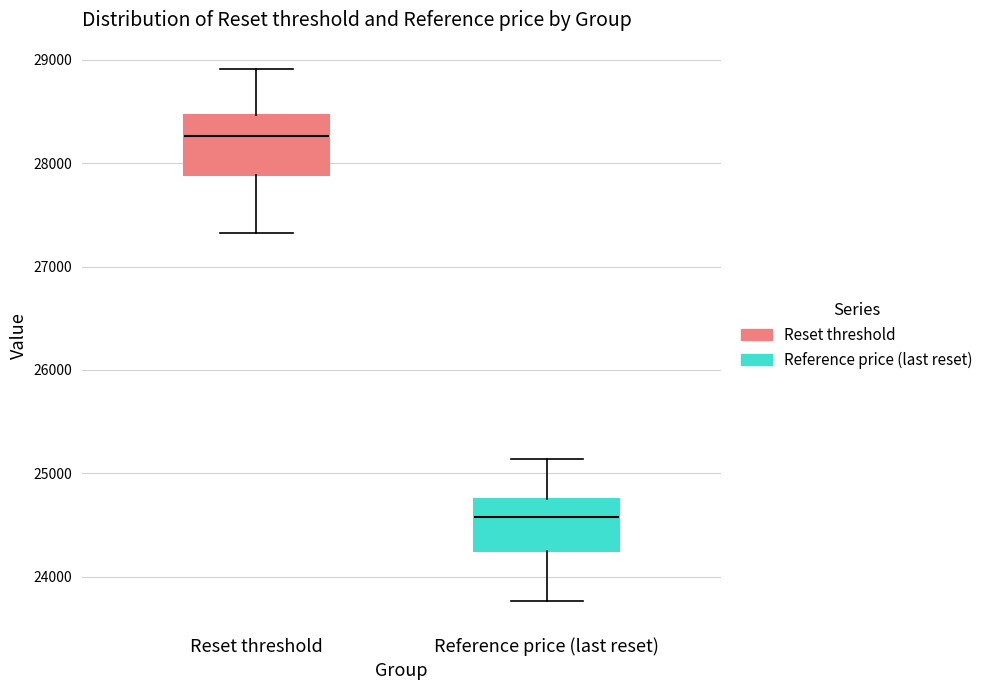

Where is the lower edge of the box for Reference price (last reset) on the y-axis? The values are not printed on the chart, so give them approximately, as read against the axis.

24200